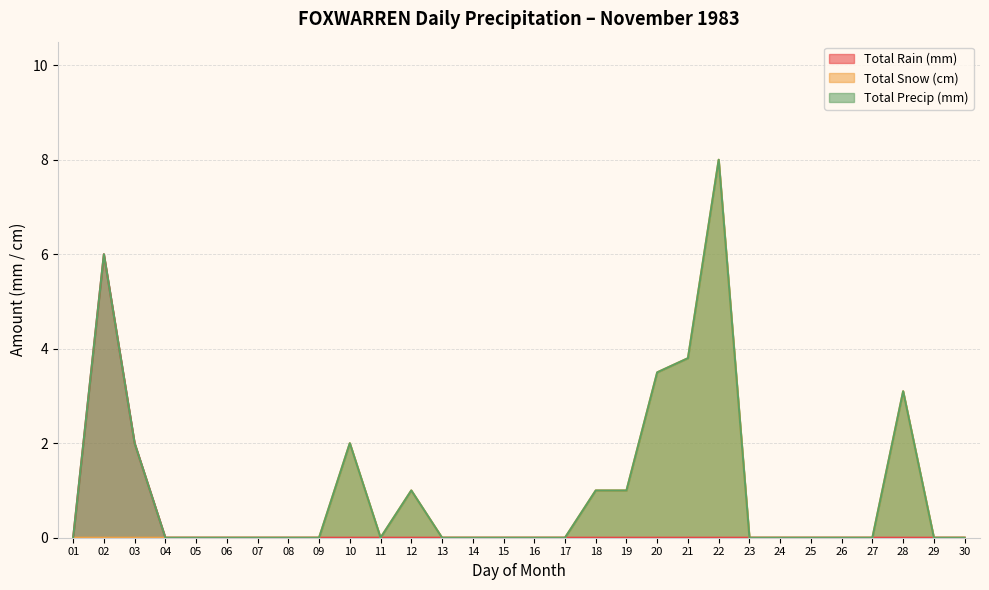

At which category does Total Snow (cm) reach its first local peak?

10